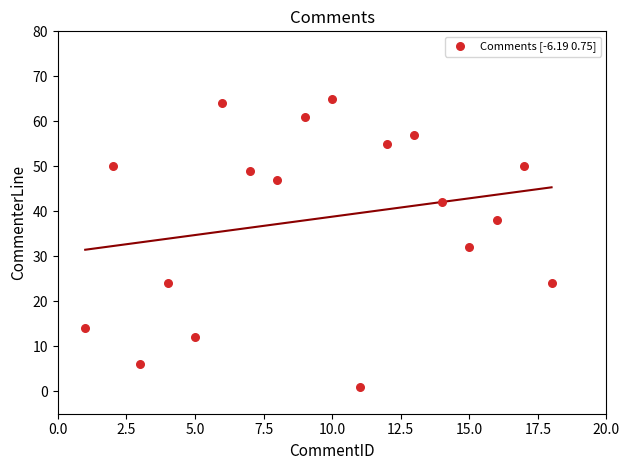

What Y value in the scatter plot is closest to 33?

32